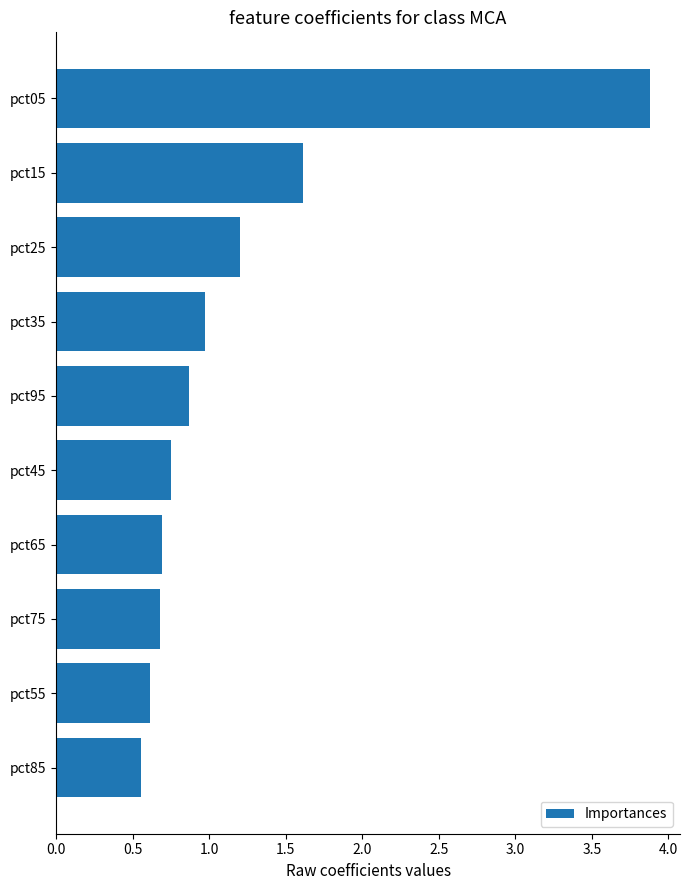

Where is the data nearest to the value 2?

pct15